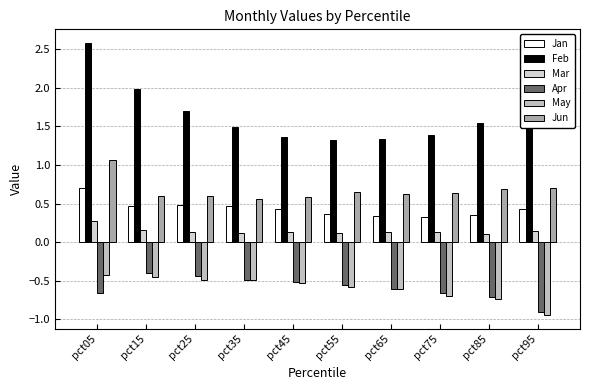

What is the sum of all Jan values?

4.4